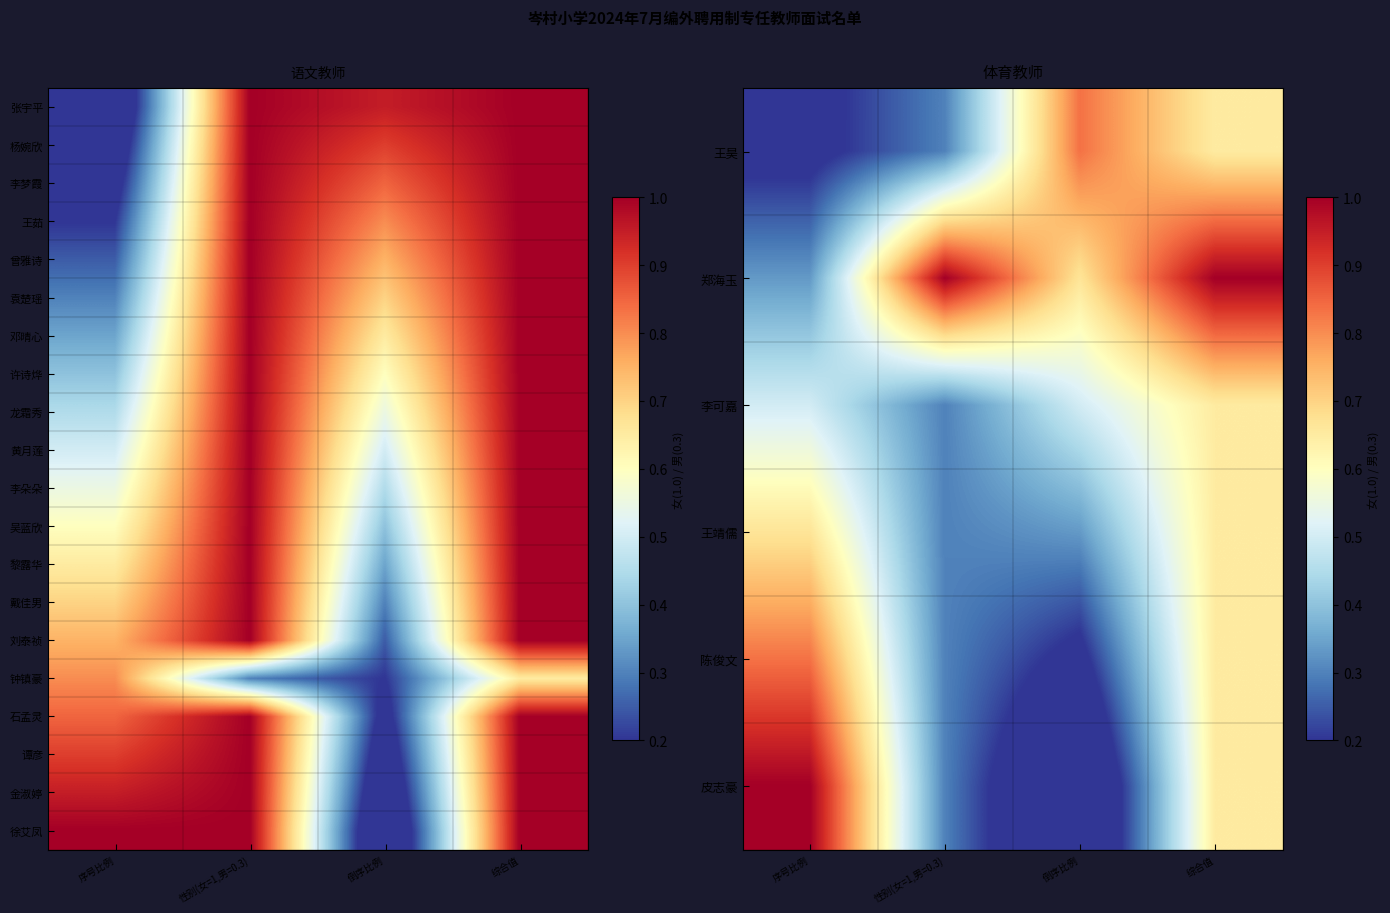

Count the number of categories in the chart.

4